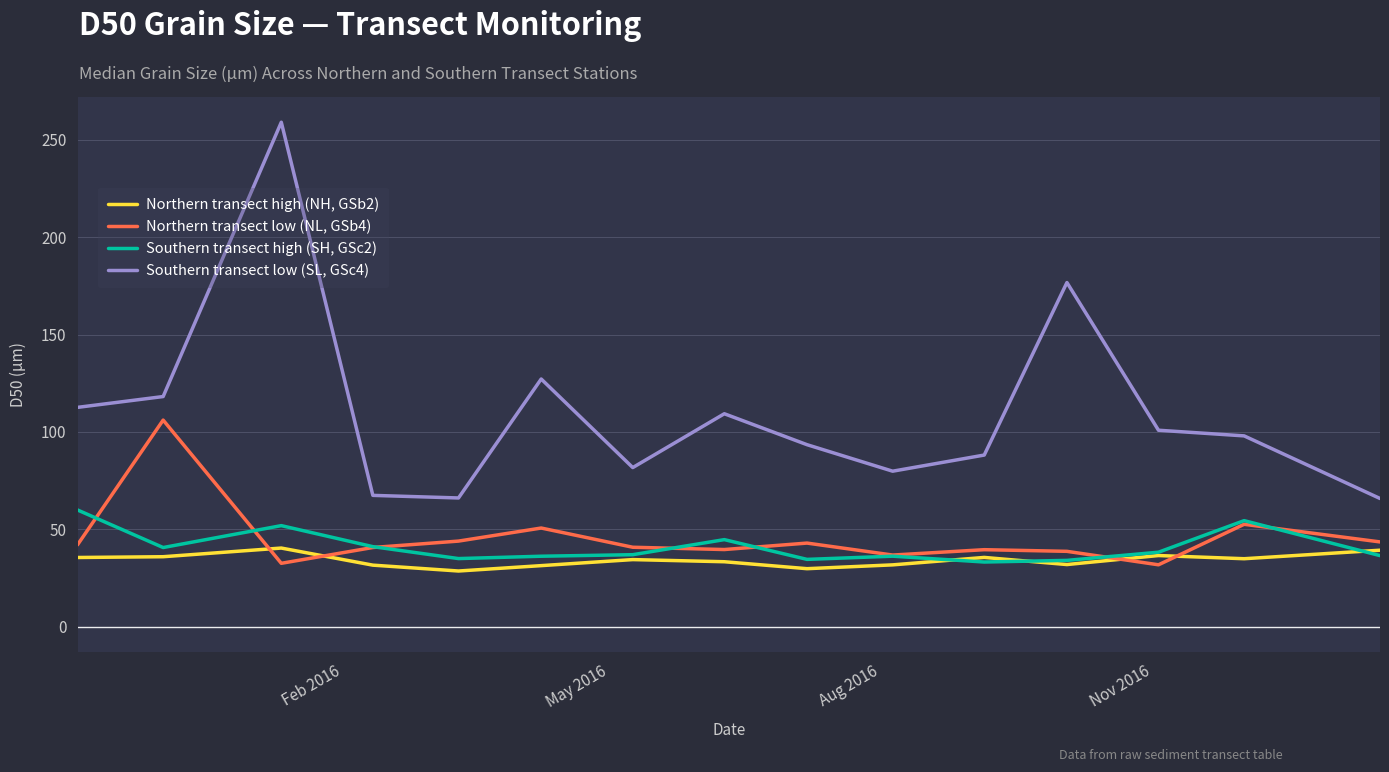

True or false: Southern transect high (SH, GSc2) and Southern transect low (SL, GSc4) intersect in this chart.

False